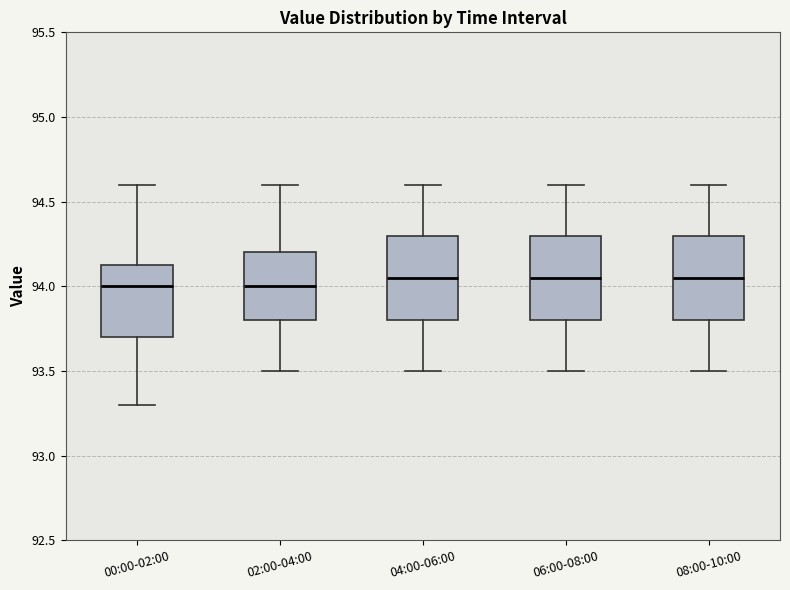

Where does the upper whisker of the box for 02:00-04:00 end on the y-axis? The values are not printed on the chart, so give them approximately, as read against the axis.

94.60